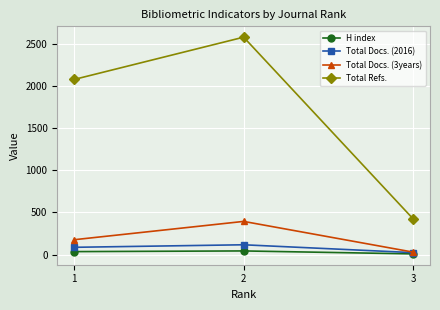

Which series has the largest total across all categories?

Total Refs.